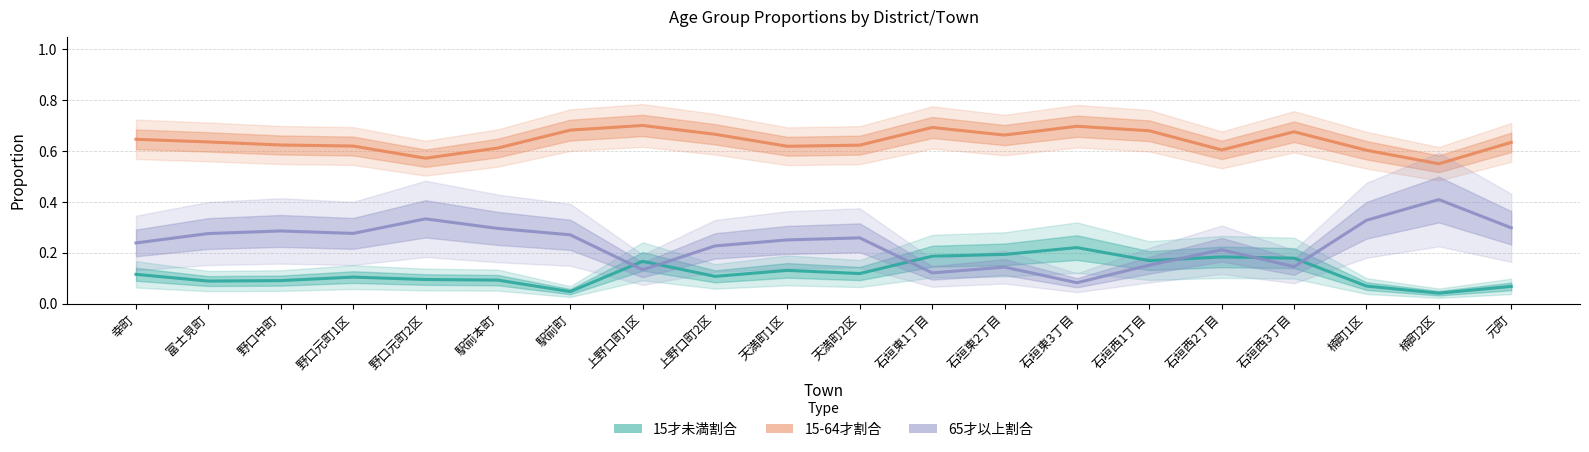

Which series has the largest total across all categories?

15-64才割合